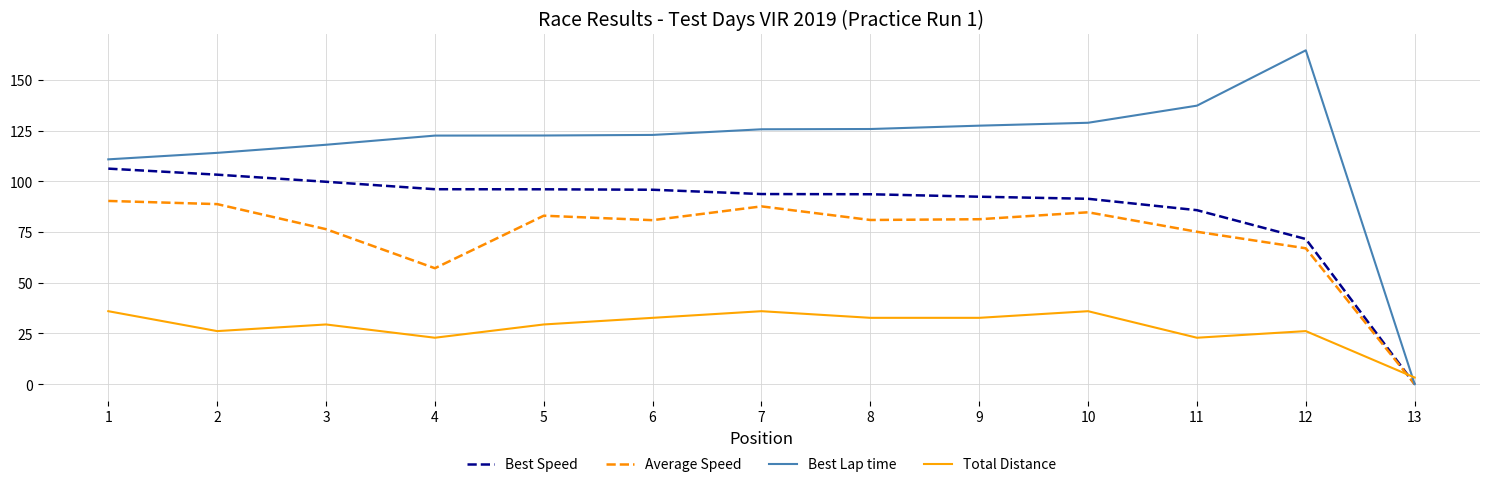

What is the difference between the highest and lowest values at 3?

88.6